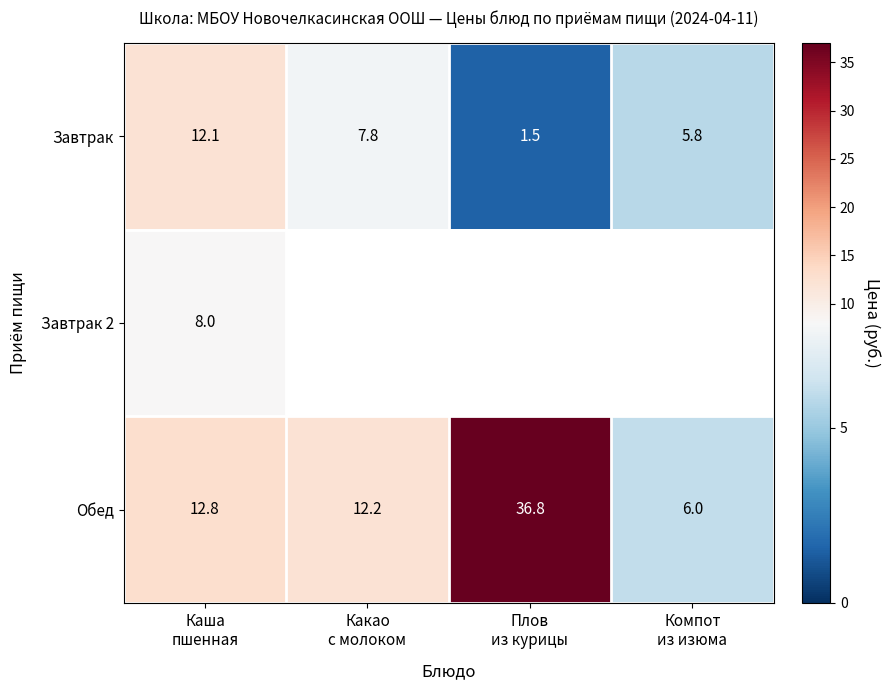

What is the maximum value for Завтрак?

12.1